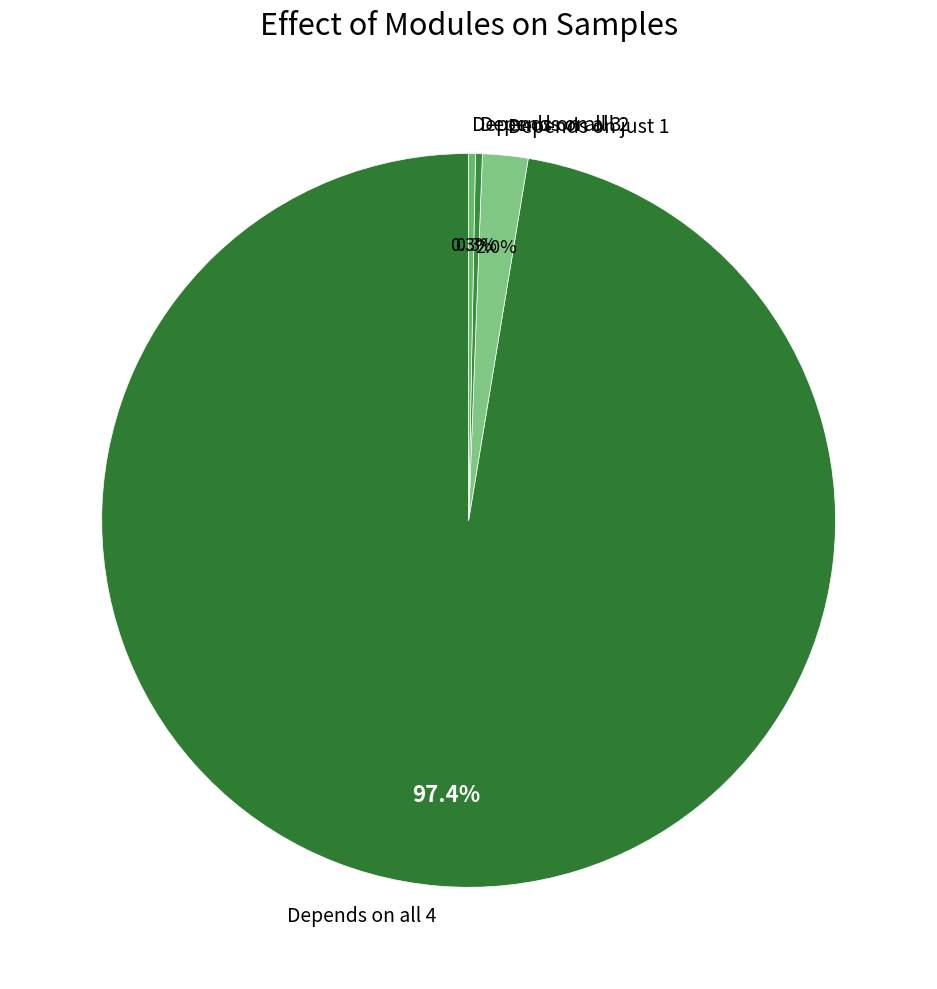

How many slices are in this pie chart?

4